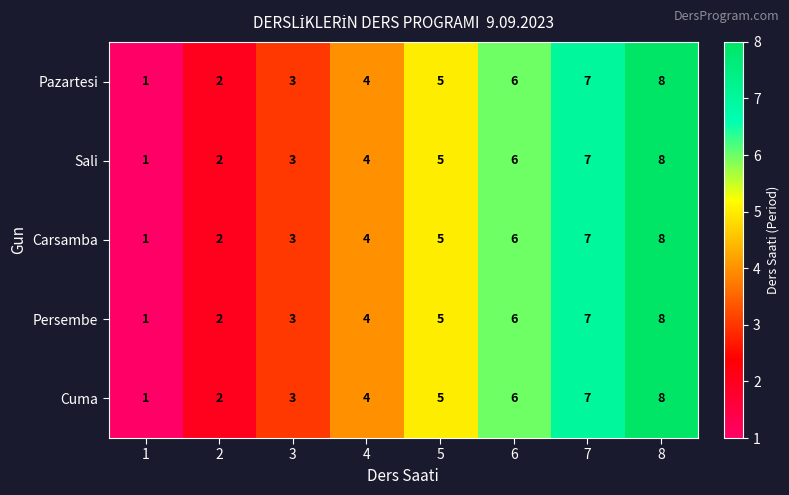

List the labels in order of Carsamba value, largest first.

8, 7, 6, 5, 4, 3, 2, 1